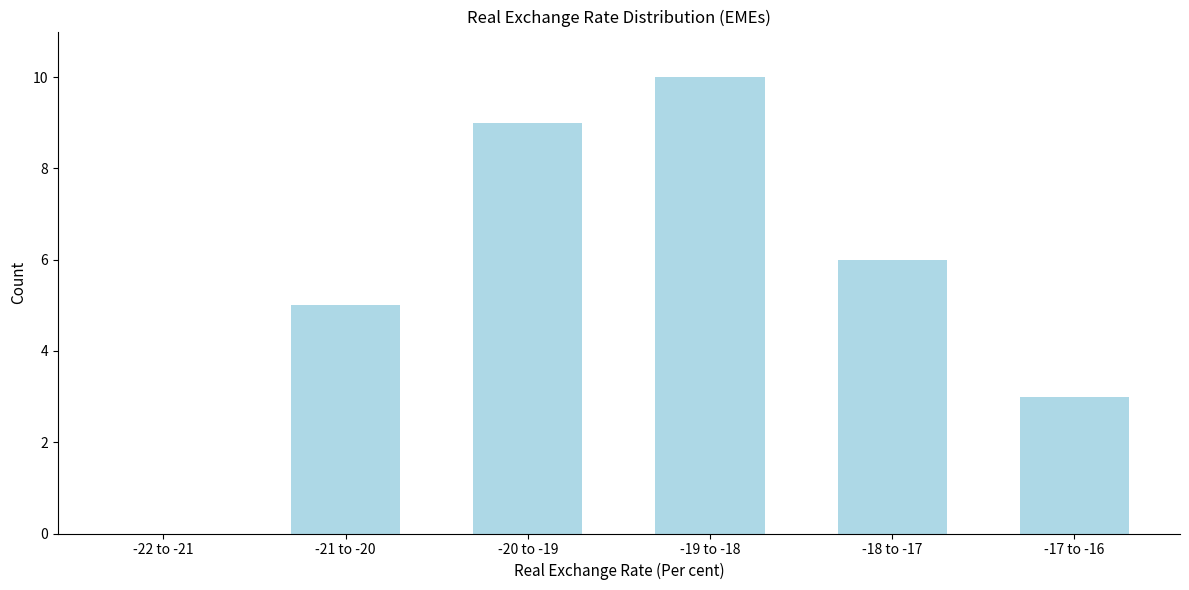

Reading right to left, transcribe all the data shown in this chart.

-17 to -16=3	-18 to -17=6	-19 to -18=10	-20 to -19=9	-21 to -20=5	-22 to -21=0